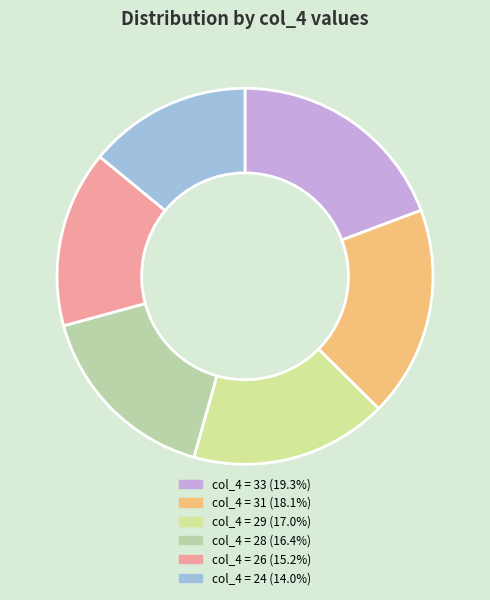

How many slices are in this pie chart?

6